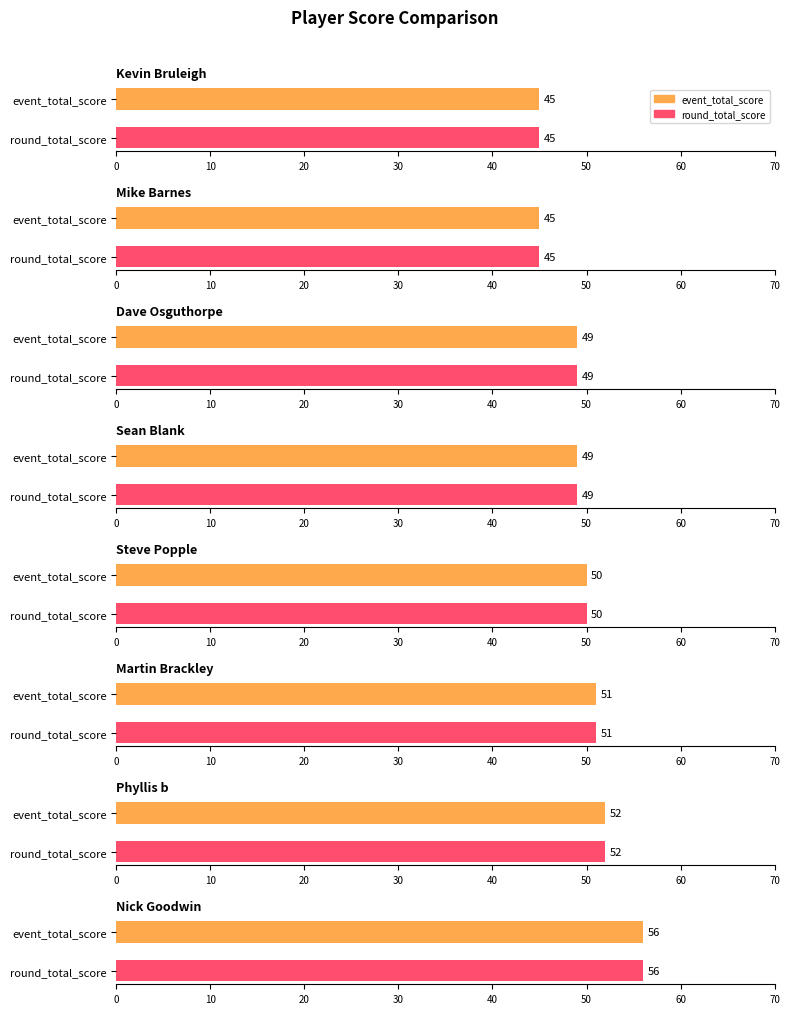

Is the value of round_total_score at Kevin Bruleigh greater than the value of event_total_score at Nick Goodwin?

No